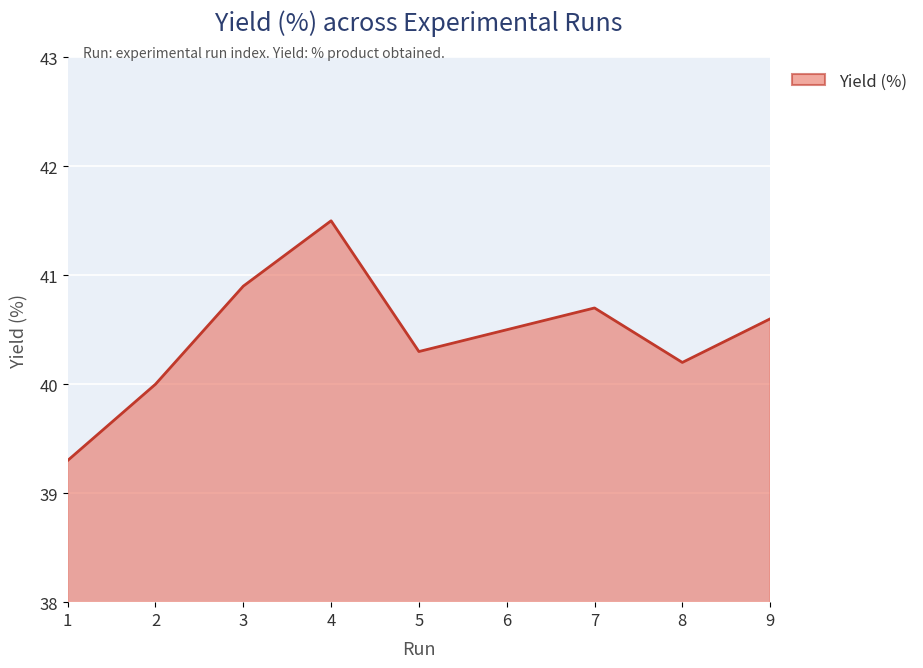

Reading right to left, transcribe all the data shown in this chart.

9=40.6	8=40.2	7=40.7	6=40.5	5=40.3	4=41.5	3=40.9	2=40.0	1=39.3